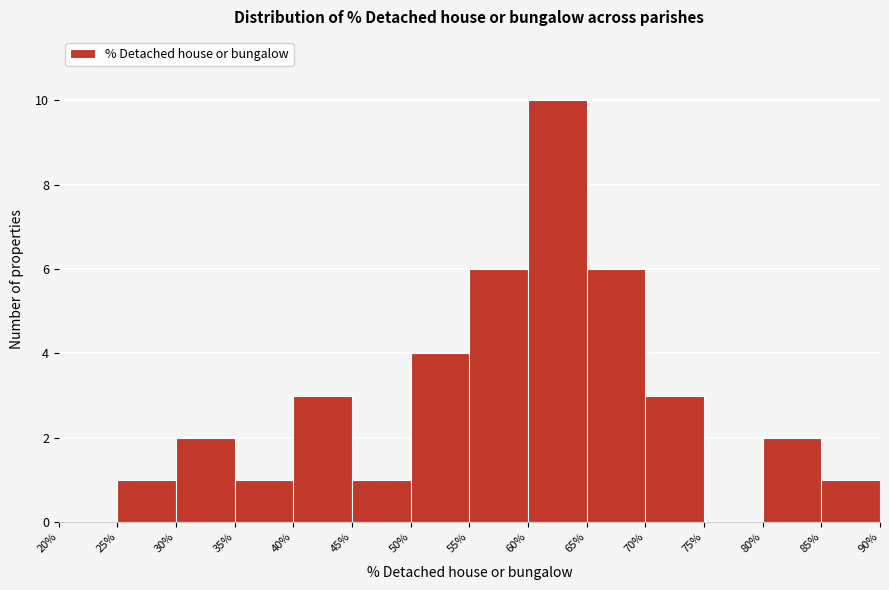

Reading left to right, list every bar in this chart as the range it spans on the x-axis followed by its height. The values are not printed on the chart, so give them approximately, as read against the axis.

20% to 25%: 0
25% to 30%: 1
30% to 35%: 2
35% to 40%: 1
40% to 45%: 3
45% to 50%: 1
50% to 55%: 4
55% to 60%: 6
60% to 65%: 10
65% to 70%: 6
70% to 75%: 3
75% to 80%: 0
80% to 85%: 2
85% to 90%: 1